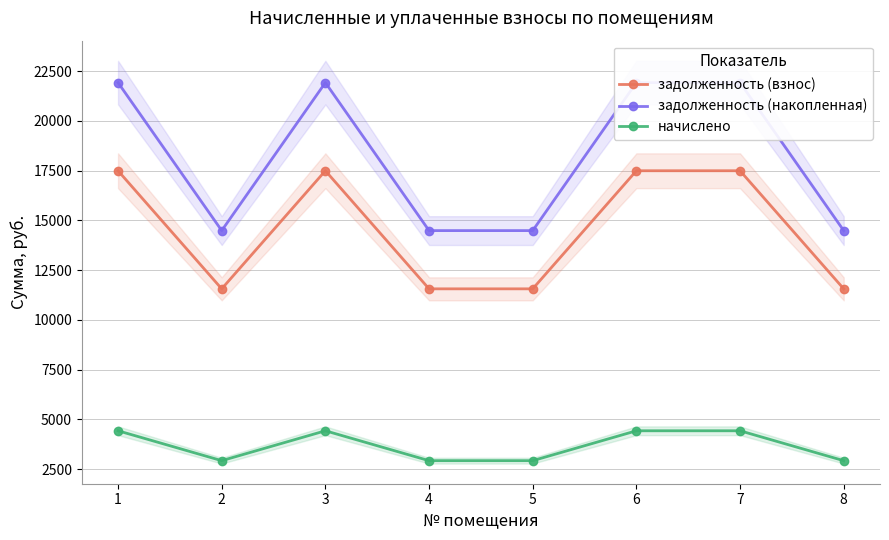

At which label does задолженность (накопленная) first exceed 21918?

1